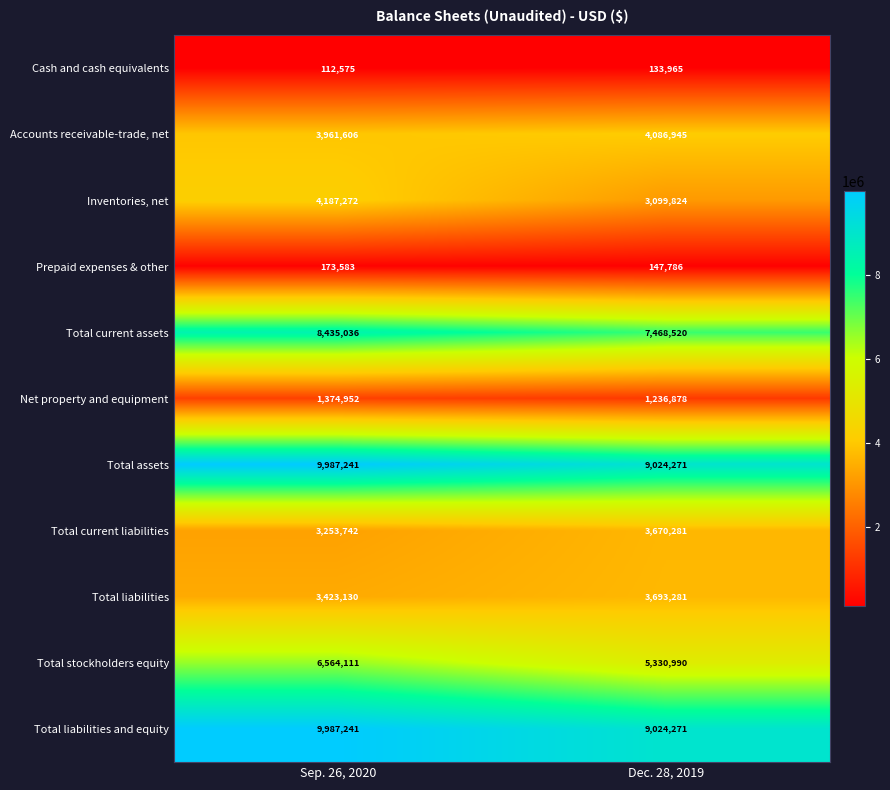

Reading right to left, extract all data points from this chart.

Cash and cash equivalents: 133965	112575
Accounts receivable-trade, net: 4086945	3961606
Inventories, net: 3099824	4187272
Prepaid expenses & other: 147786	173583
Total current assets: 7468520	8435036
Net property and equipment: 1236878	1374952
Total assets: 9024271	9987241
Total current liabilities: 3670281	3253742
Total liabilities: 3693281	3423130
Total stockholders equity: 5330990	6564111
Total liabilities and equity: 9024271	9987241